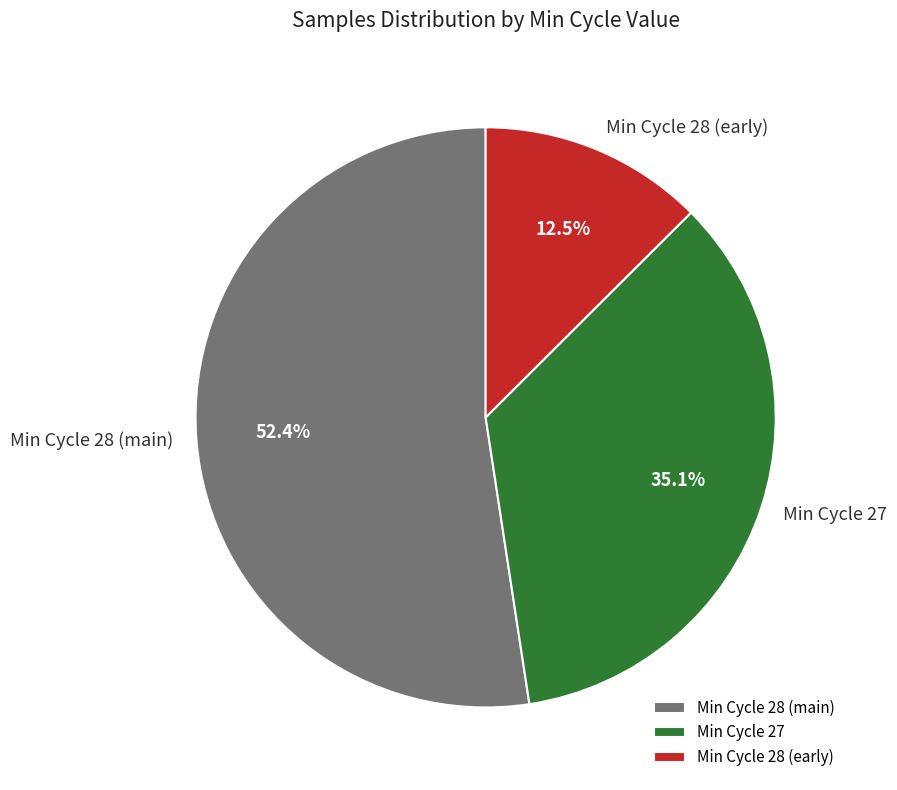

What is the ratio of the value at Min Cycle 28 (main) to the value at Min Cycle 28 (early)?

4.2